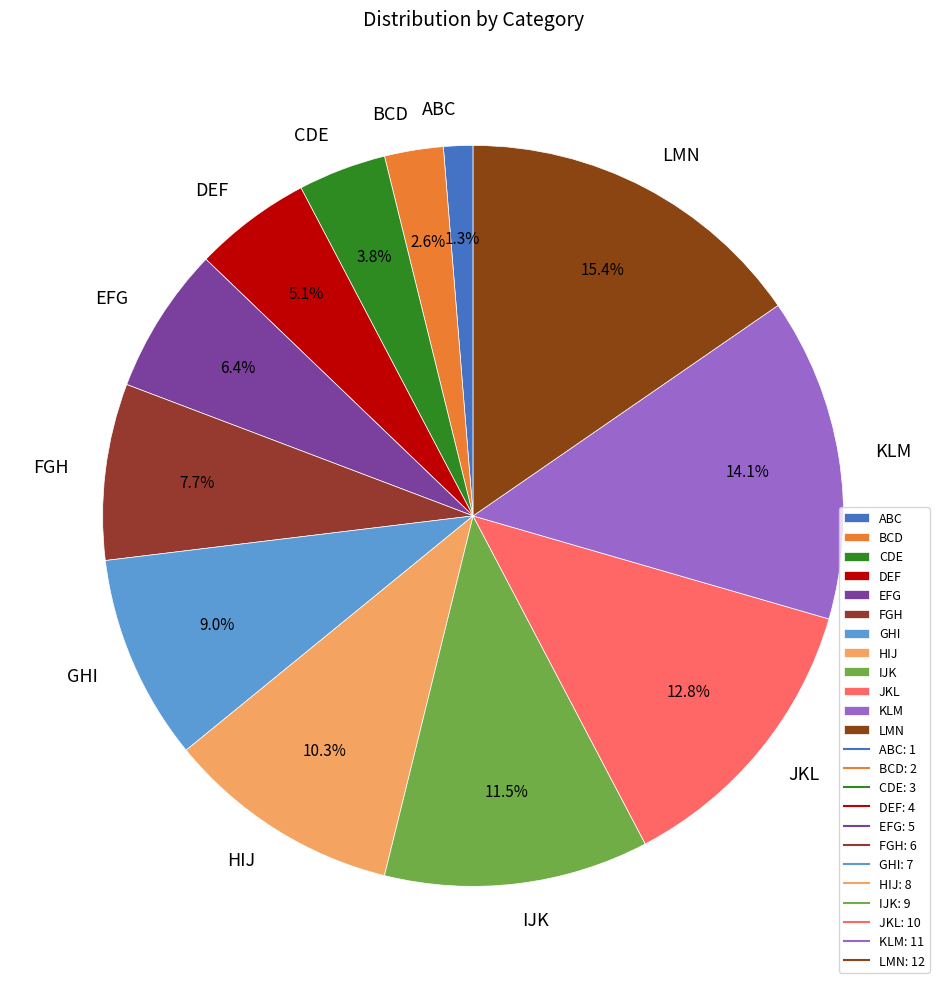

Is it true that CDE is 14% of the pie?

False